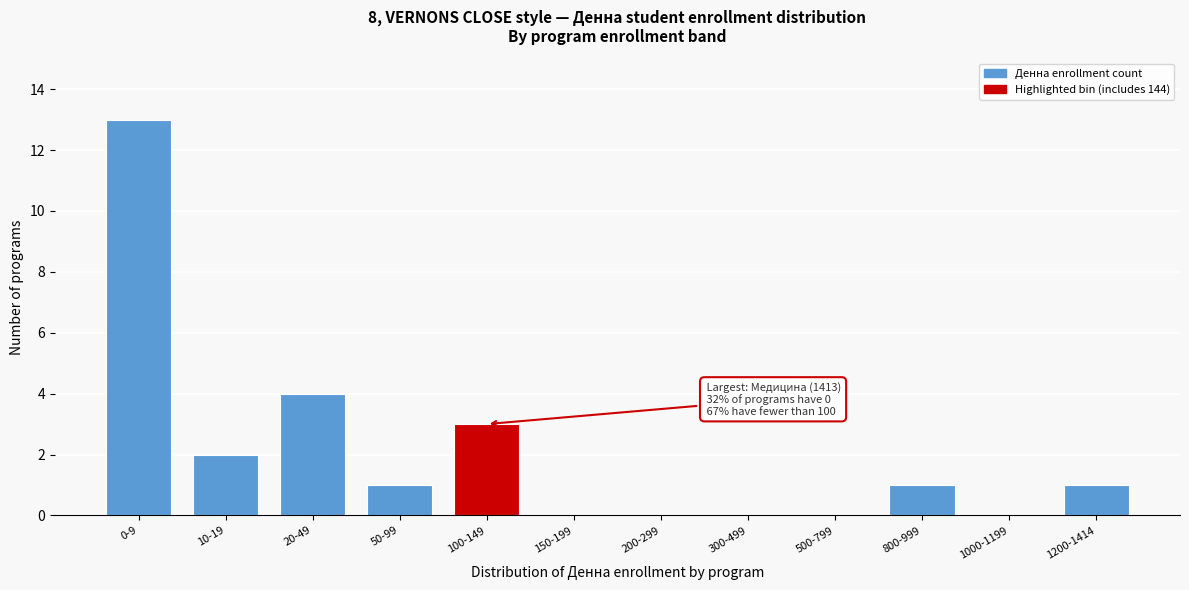

Reading right to left, extract all data points from this chart.

1200-1414=1	1000-1199=0	800-999=1	500-799=0	300-499=0	200-299=0	150-199=0	100-149=3	50-99=1	20-49=4	10-19=2	0-9=13